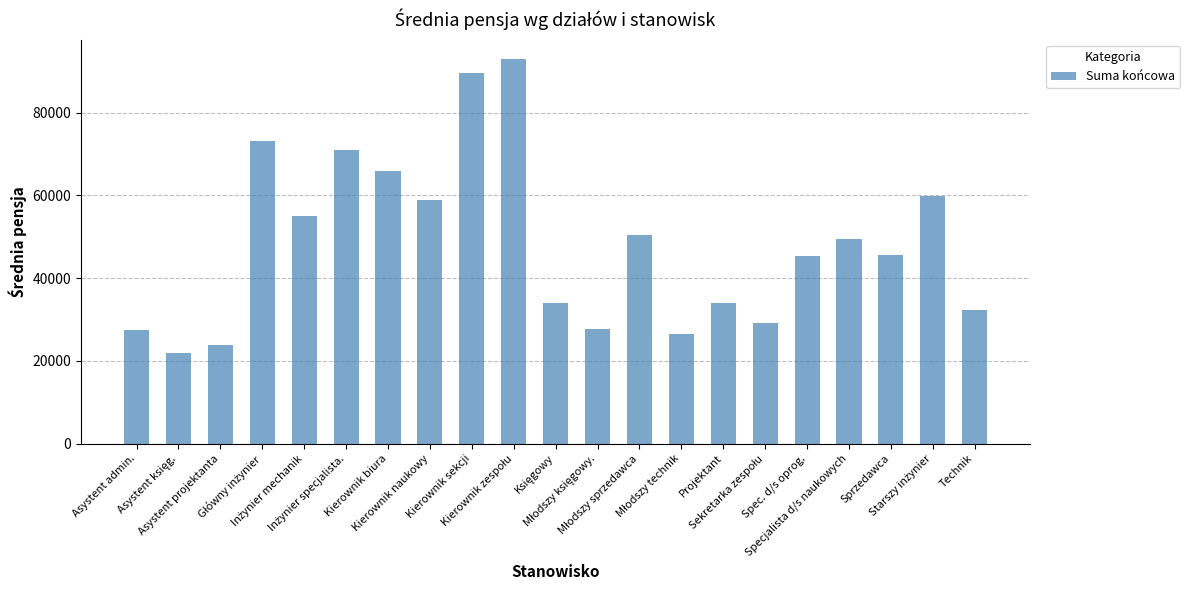

What is the minimum value shown in the chart?

21888.0